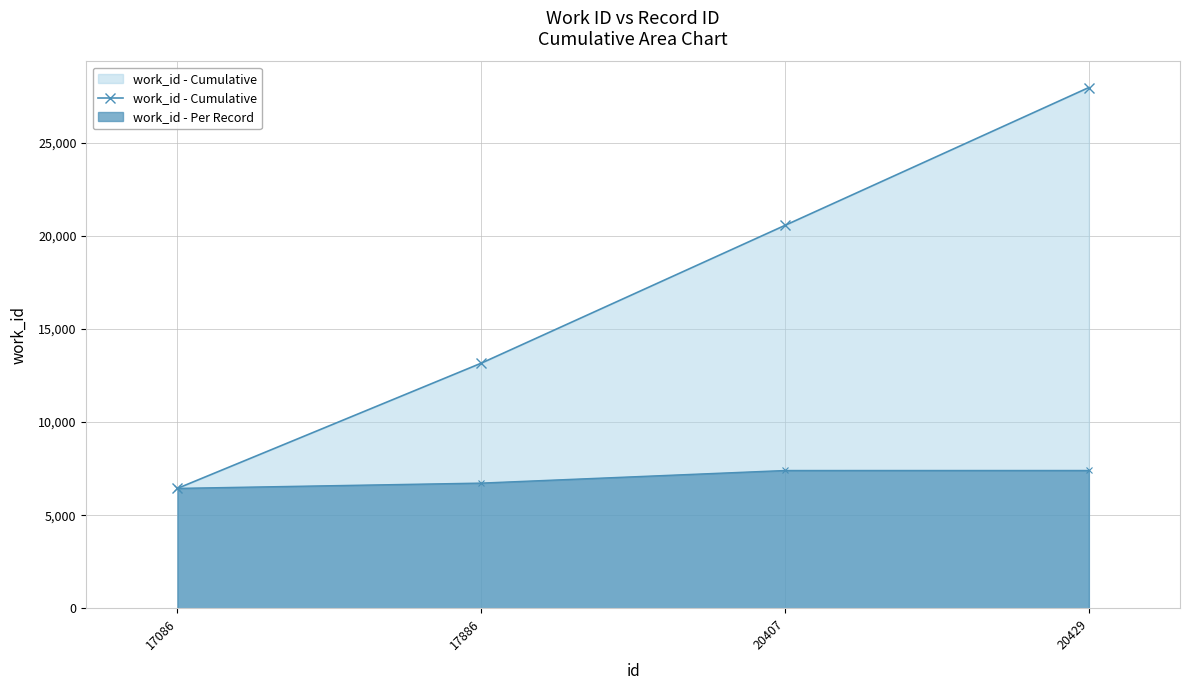

How many values are between 13164 and 27965?

3